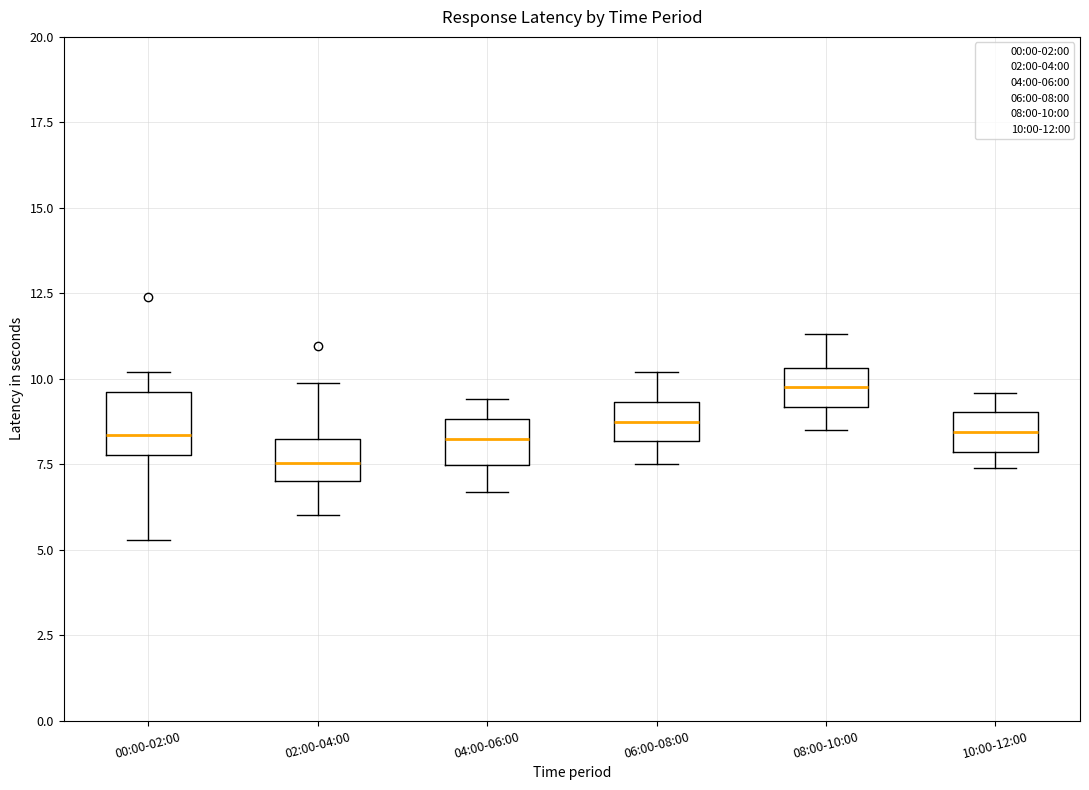

Reading left to right, transcribe this box plot: for each box, give where its median line is, the range the box spans, and where its two whiskers end, as read against the y-axis. The values are not printed on the chart, so give them approximately, as read against the axis.

00:00-02:00: median 8.5, box 8.0 to 9.5, whiskers 5.5 to 10.0
02:00-04:00: median 7.5, box 7.0 to 8.5, whiskers 6.0 to 10.0
04:00-06:00: median 8.5, box 7.5 to 9.0, whiskers 6.5 to 9.5
06:00-08:00: median 9.0, box 8.0 to 9.5, whiskers 7.5 to 10.0
08:00-10:00: median 10.0, box 9.0 to 10.5, whiskers 8.5 to 11.5
10:00-12:00: median 8.5, box 8.0 to 9.0, whiskers 7.5 to 9.5